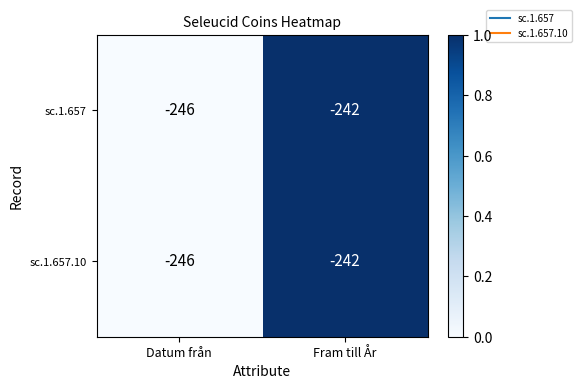

The sc.1.657 series shows -242 at Fram till År. True or false?

True